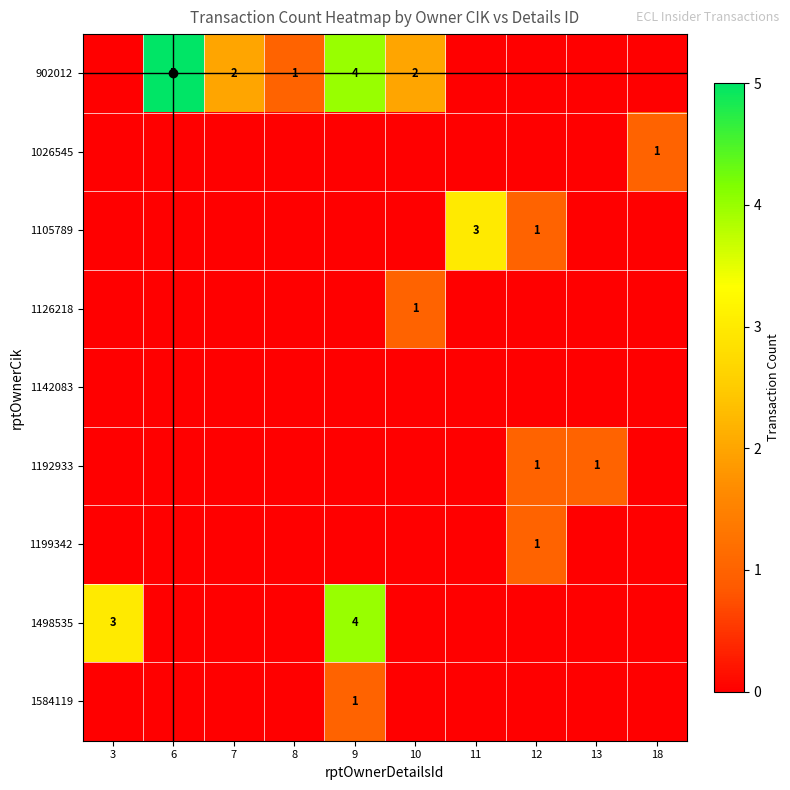

What is the spread (max minus min) of values at 8?

1